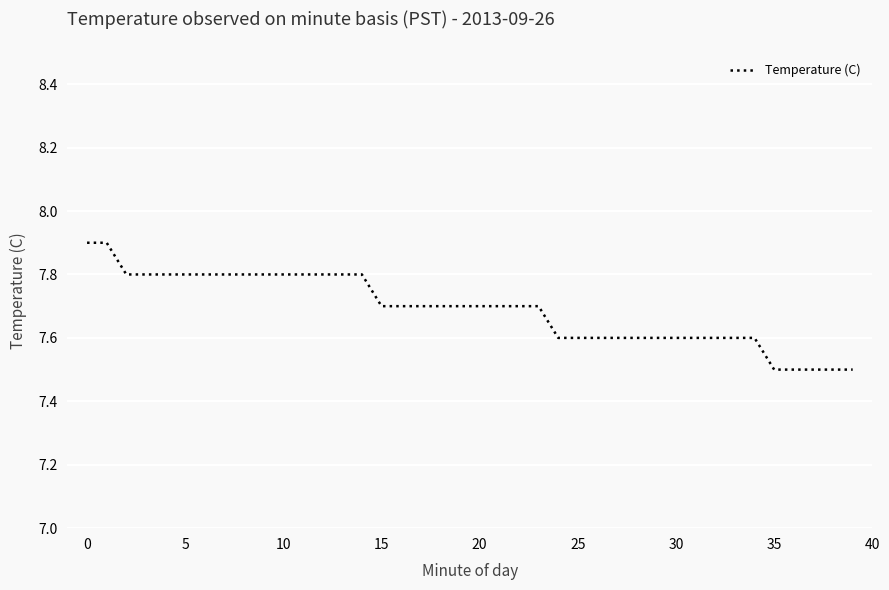

What is the sum of all values?

307.6